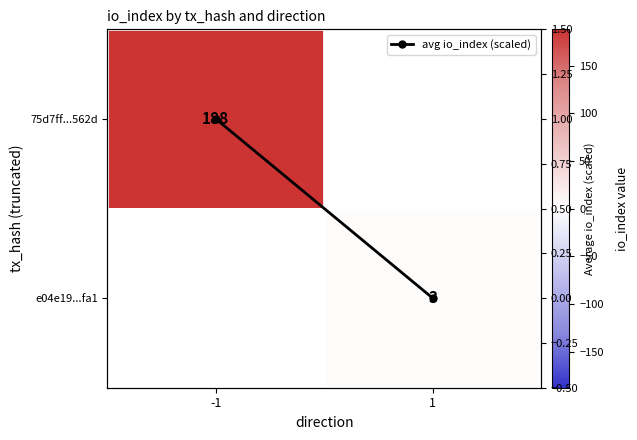

Is the value of e04e19...fa1 at -1 greater than the value of avg io_index (scaled) at -1?

No